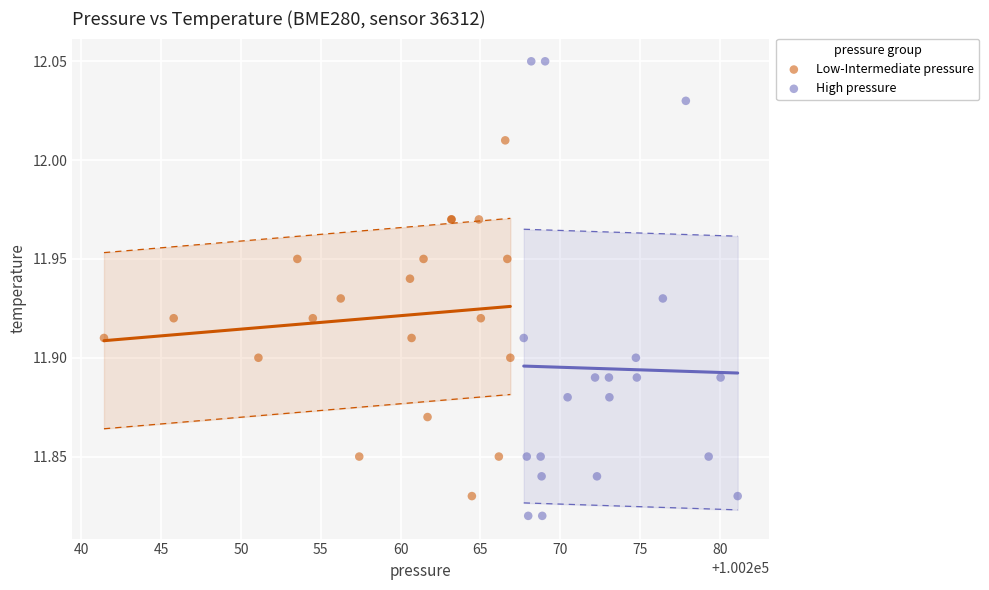

Which series has the widest spread of Y values?

High pressure